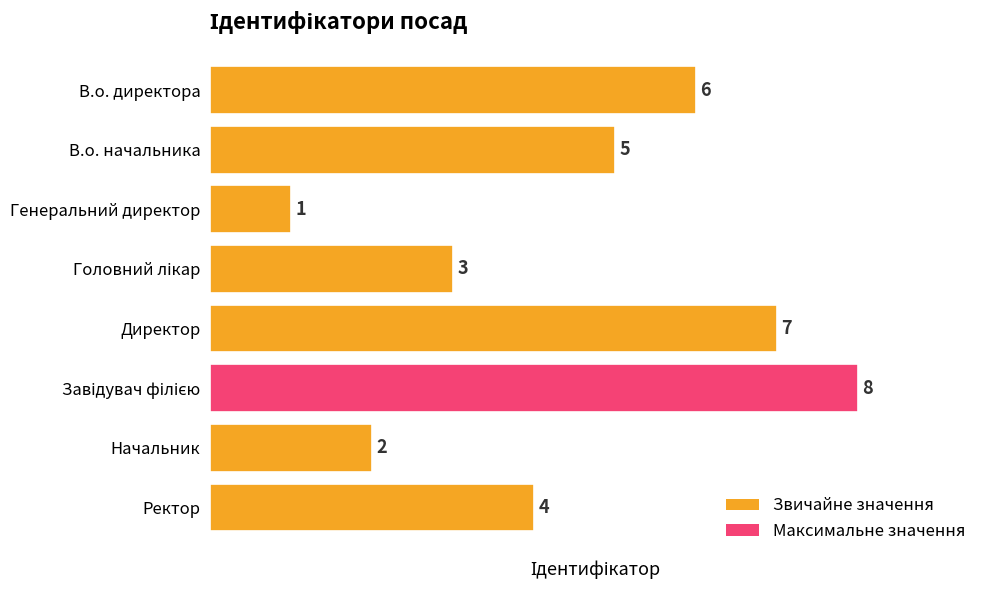

What is the difference between the maximum and second lowest values?

6